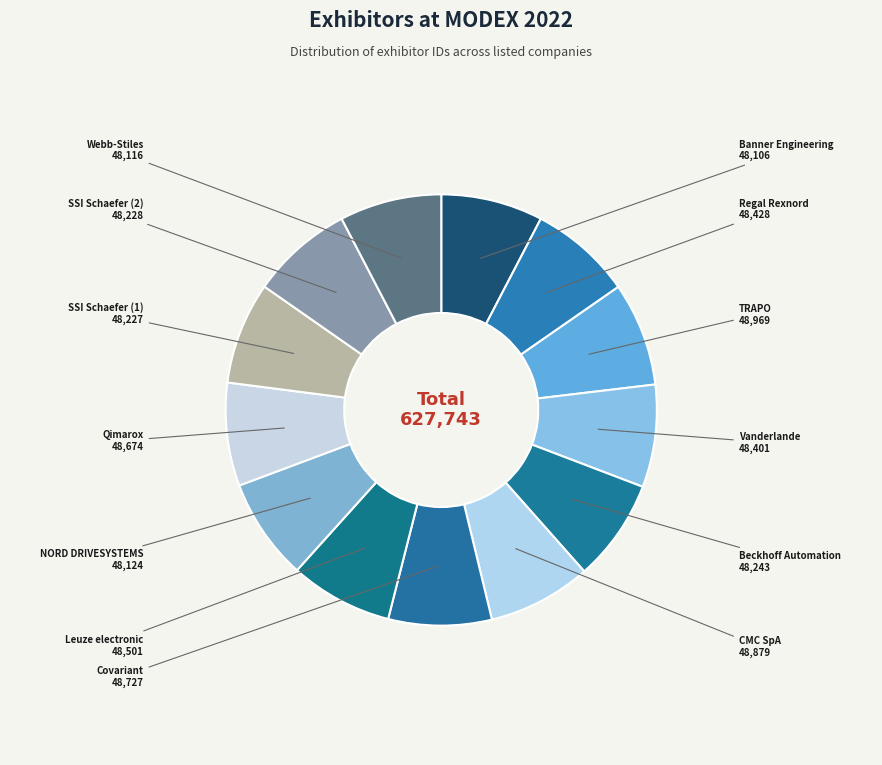

Is it true that Webb-Stiles is 1% of the pie?

False